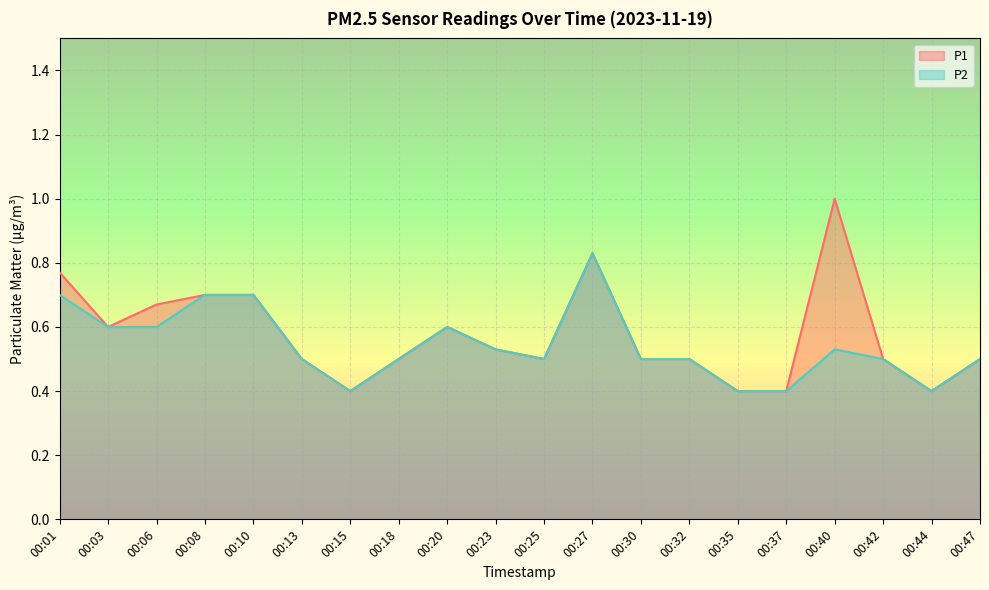

True or false: P2 has a value of 0.4 at 00:35.

True